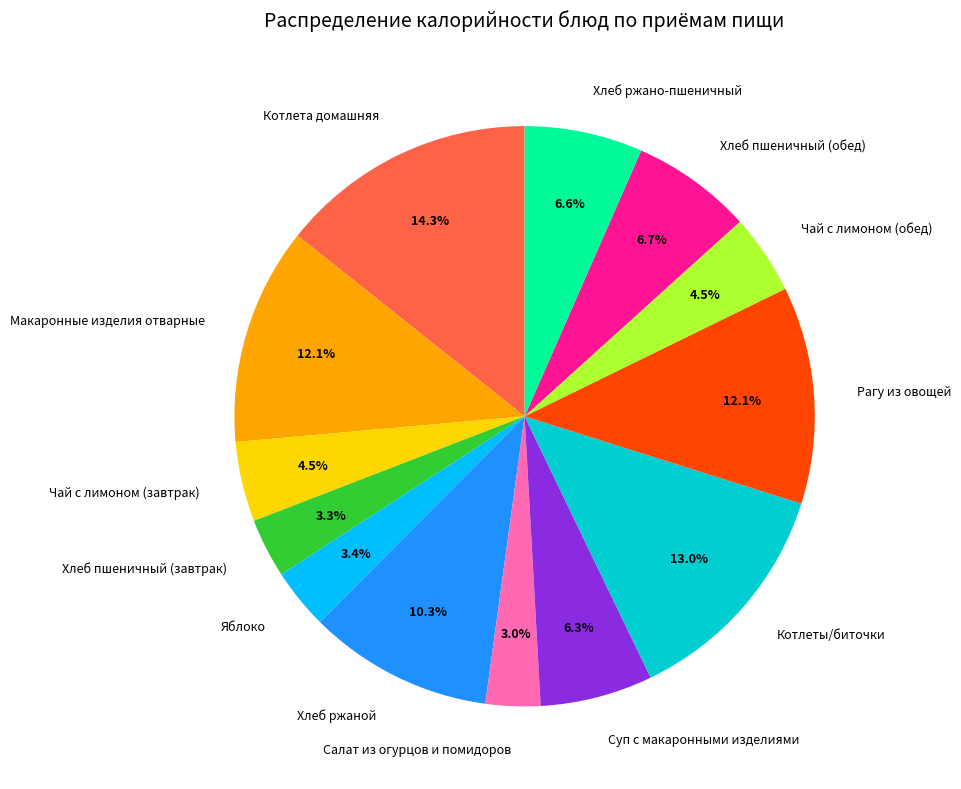

Do Яблоко and Хлеб ржано-пшеничный together represent more than half of the pie?

No